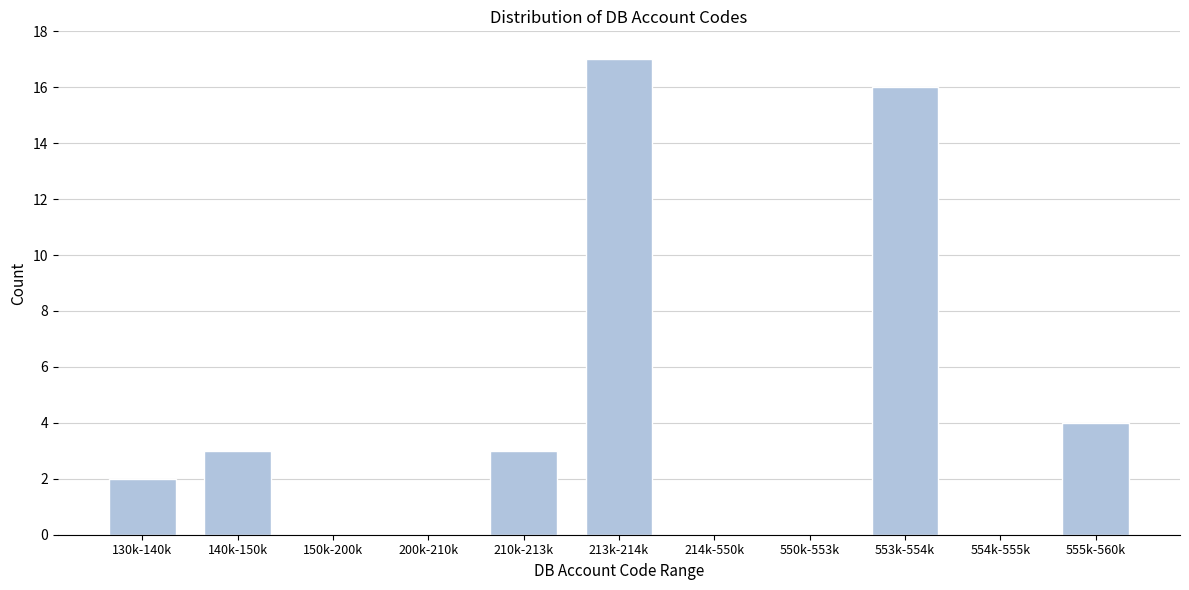

Reading right to left, what are all the values shown in this chart?

555k-560k=4	554k-555k=0	553k-554k=16	550k-553k=0	214k-550k=0	213k-214k=17	210k-213k=3	200k-210k=0	150k-200k=0	140k-150k=3	130k-140k=2